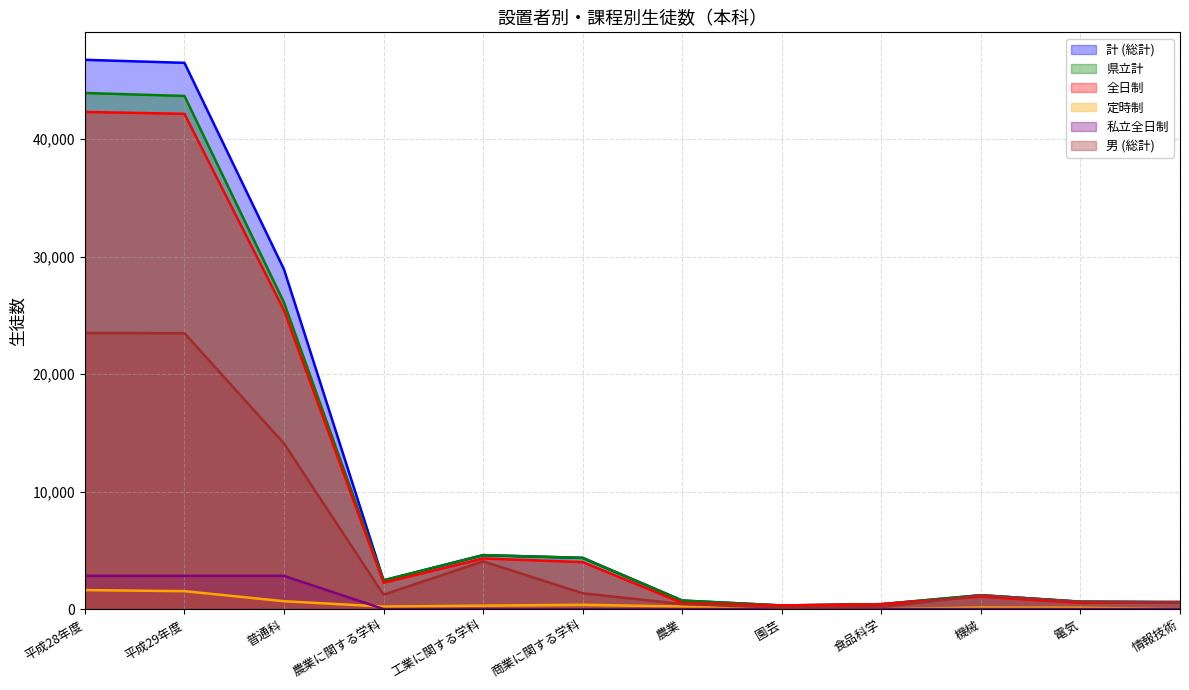

What is the total value across all series at 機械?

4698